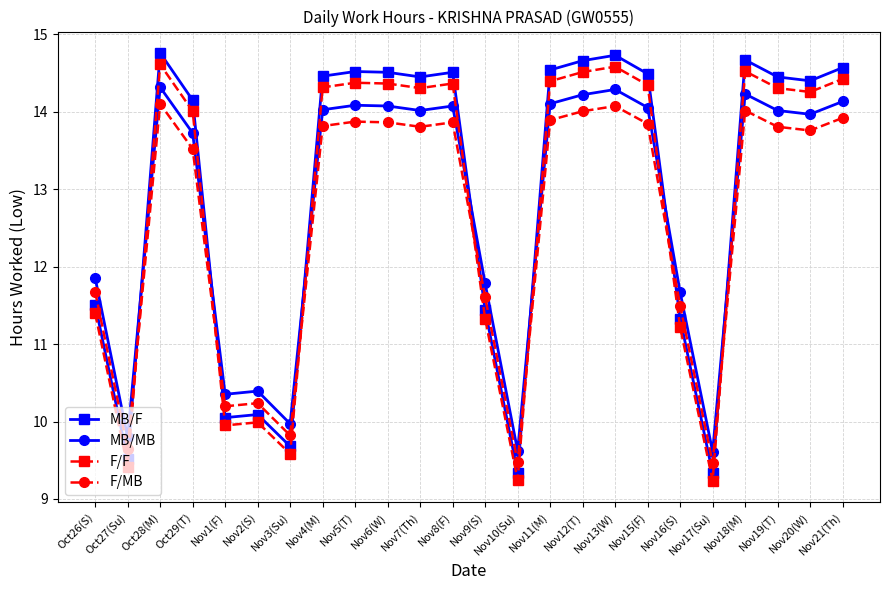

What is the minimum value shown in the chart?

9.2